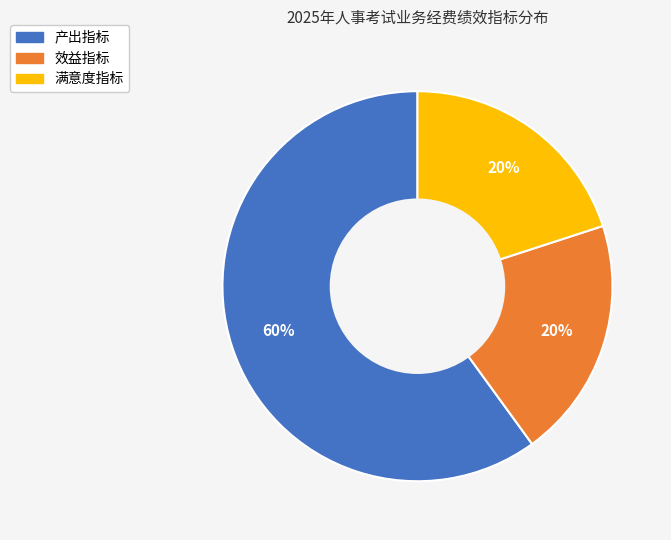

To the nearest percent, what is the difference between the 满意度指标 and 产出指标 slice percentages?

40%